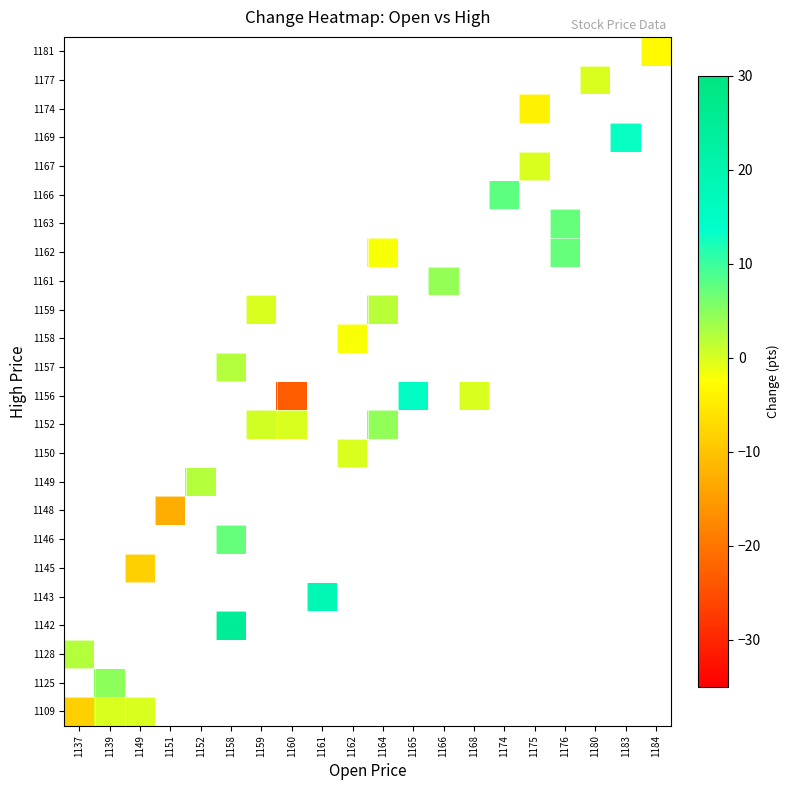

Is it true that row_10 equals nan at 1158?

False